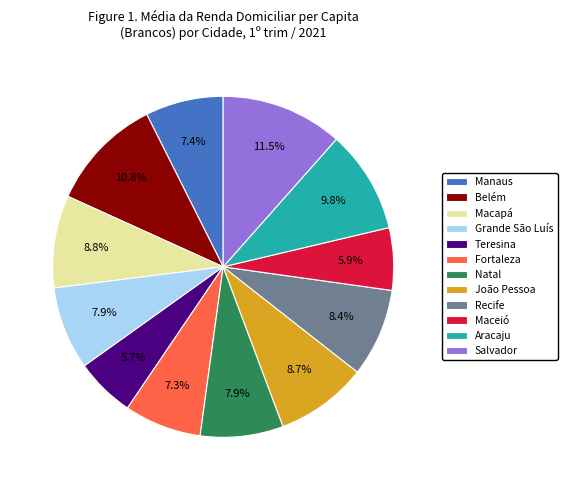

Combined, do Fortaleza and Grande São Luís account for over 50%?

No